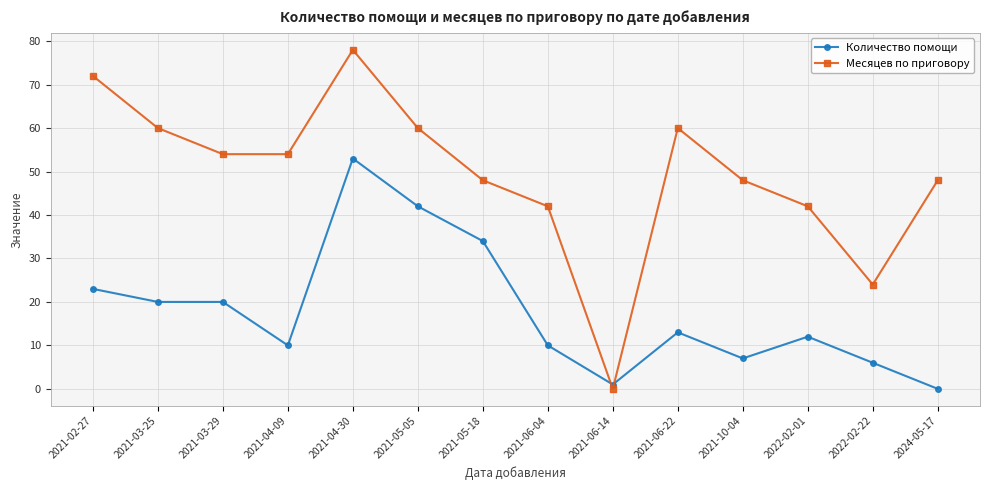

Between 2021-04-30 and 2021-06-04, which series saw the biggest shift?

Количество помощи